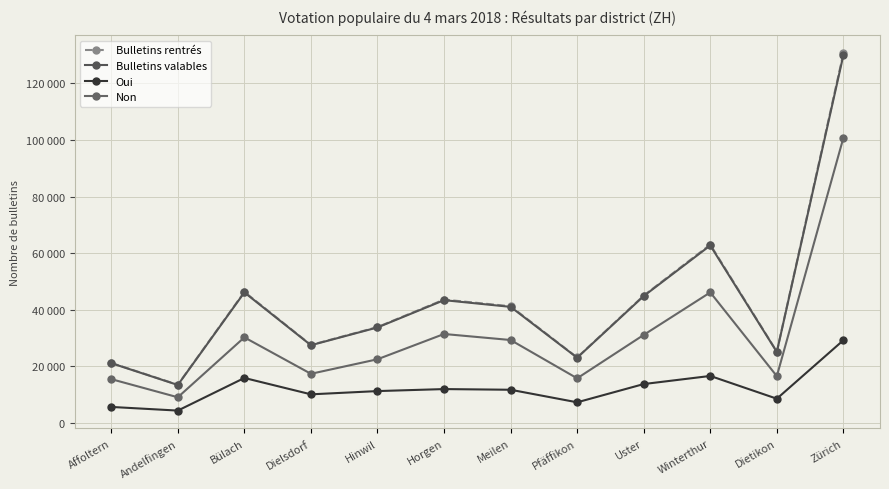

Which has a higher value, Affoltern or Andelfingen?

Affoltern